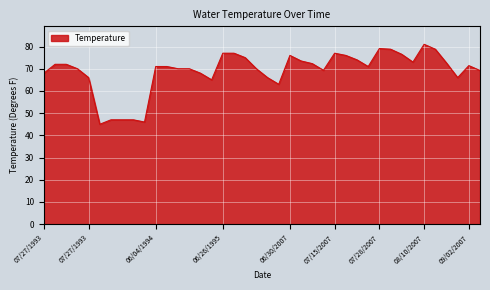

What is the maximum value shown in the chart?

81.0